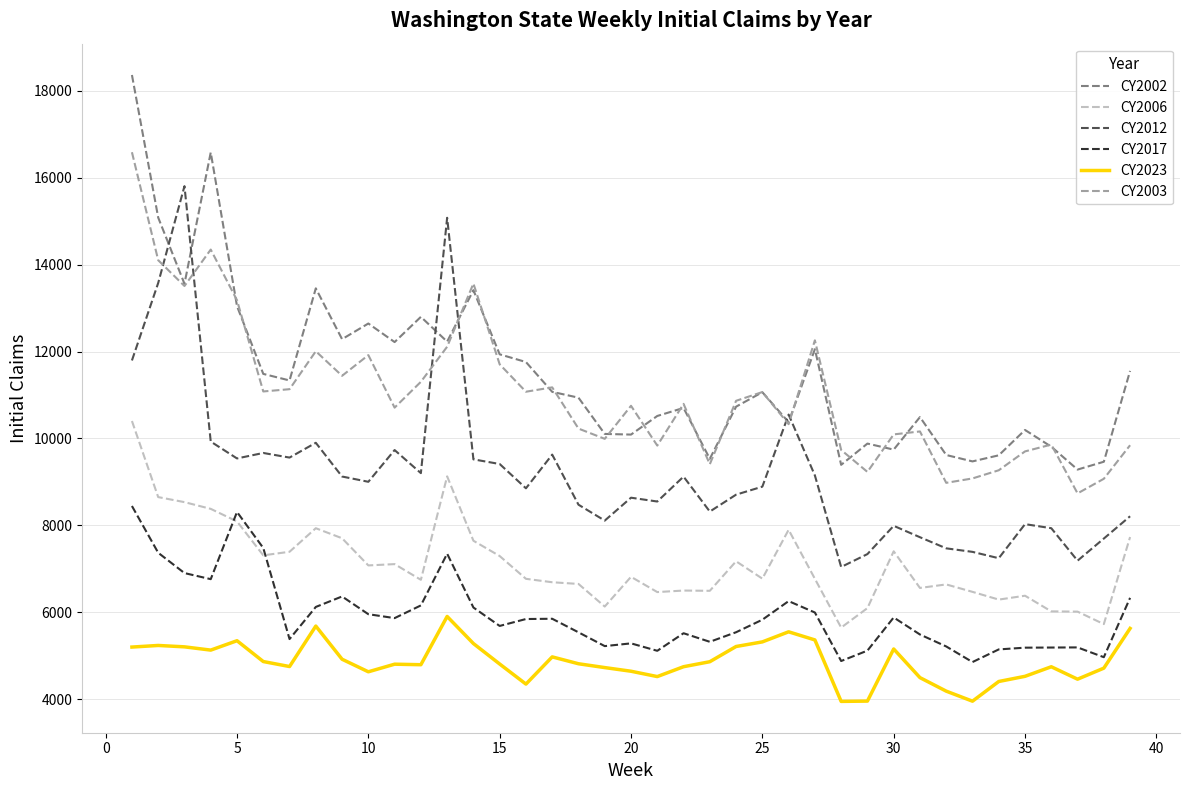

True or false: CY2023 and CY2003 intersect in this chart.

False